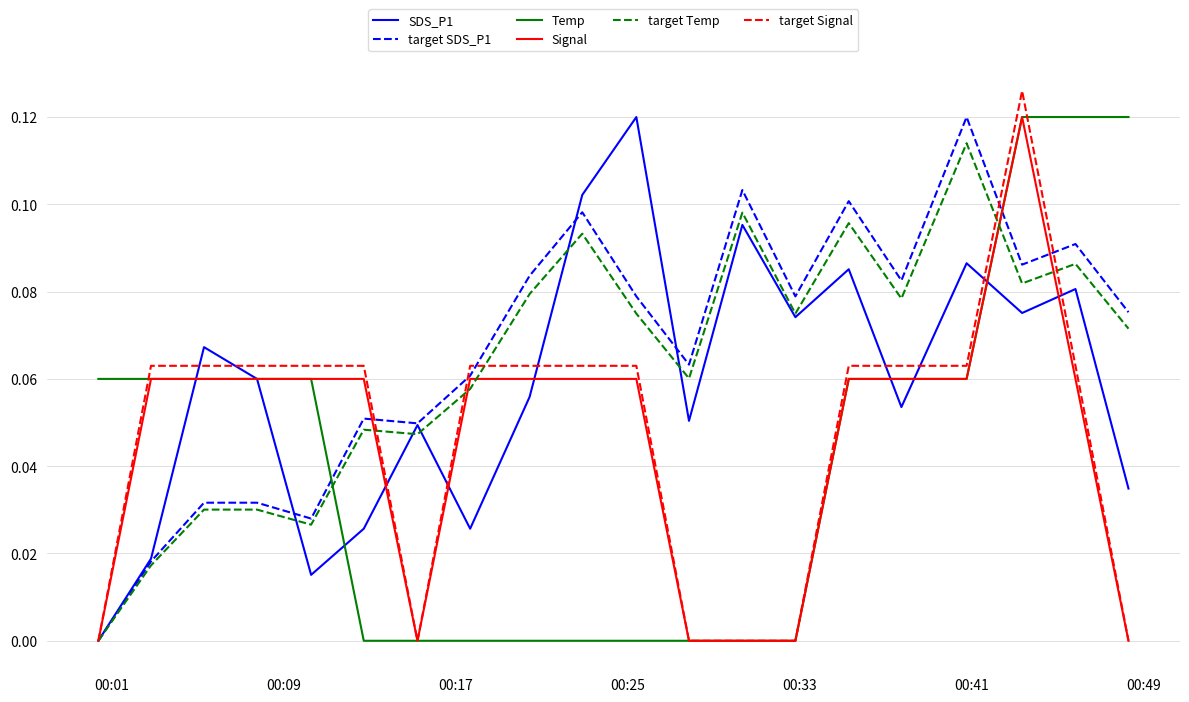

Which series has the widest spread of values?

target Signal